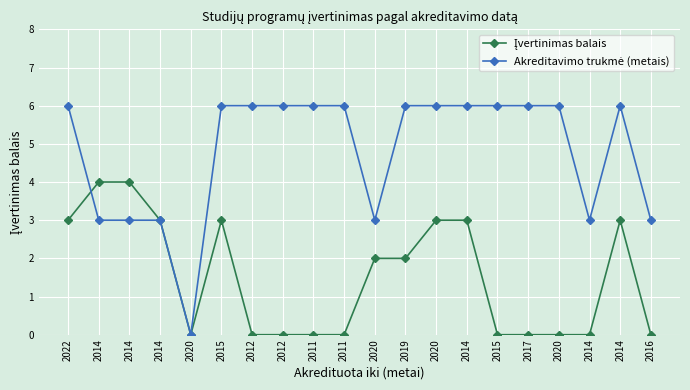

How many series are shown in this chart?

2